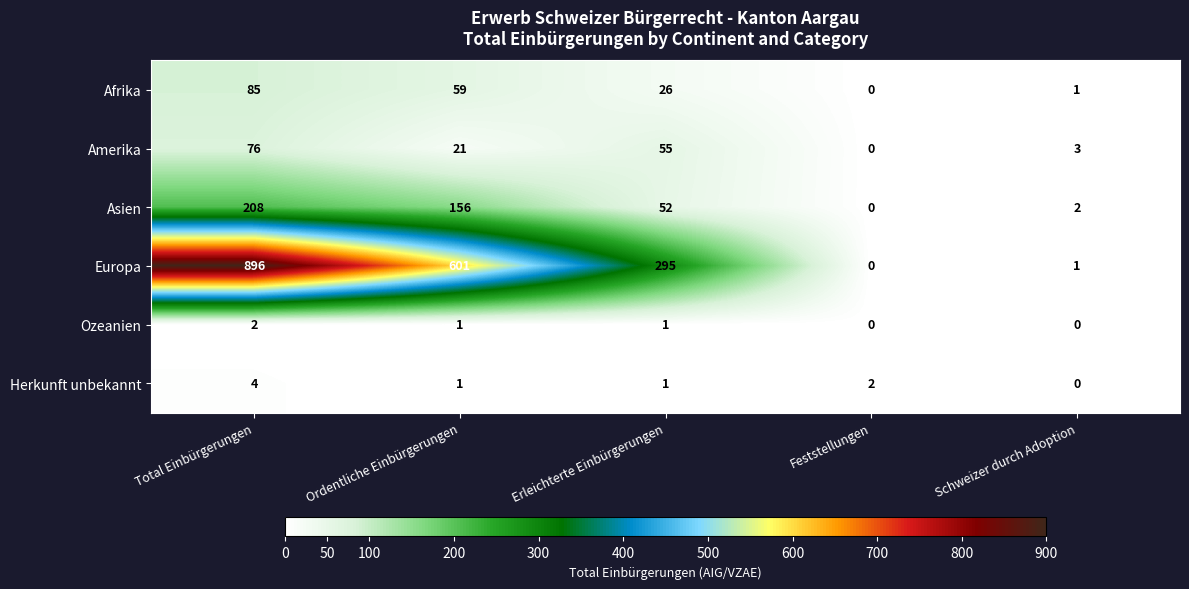

Is the value of Europa at Feststellungen greater than the value of Asien at Schweizer durch Adoption?

No